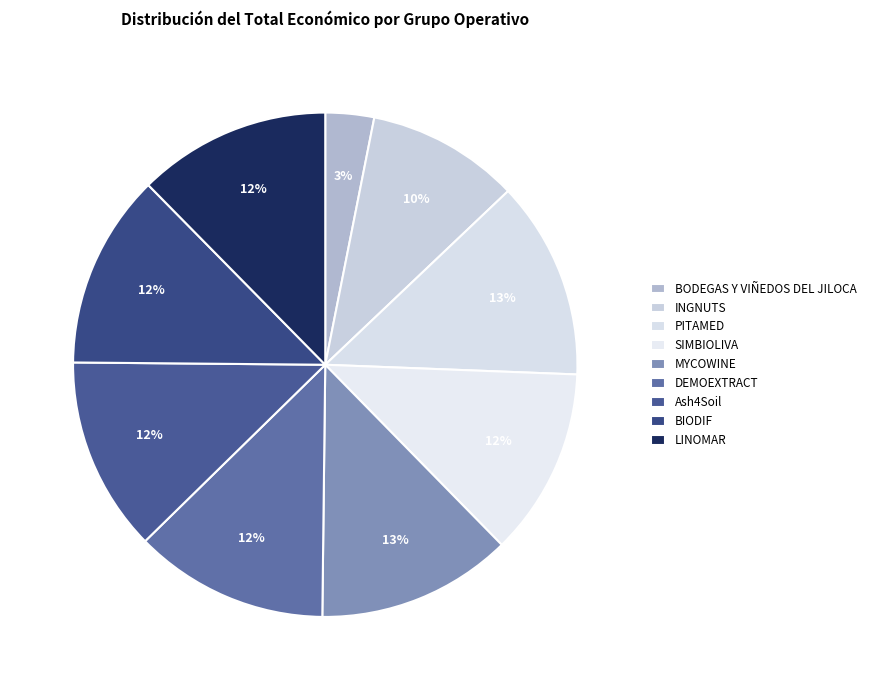

Does MYCOWINE account for over 50% of the chart?

No